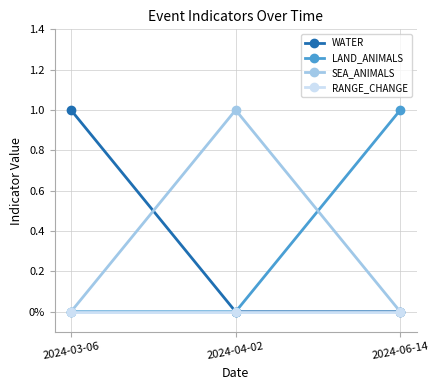

The value of LAND_ANIMALS at 2024-06-14 is 1. True or false?

True